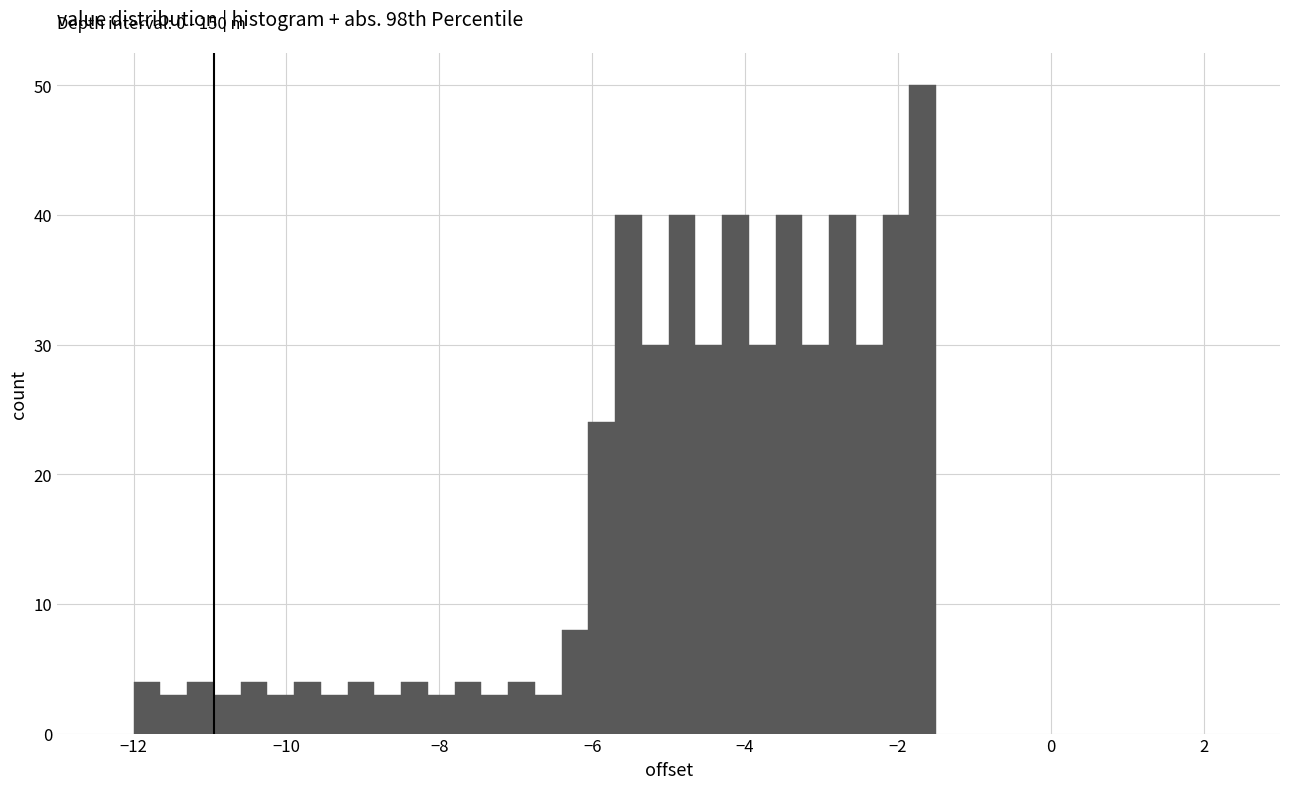

Read against the x-axis, roughly where is the centre of the tallest bar?

-1.6